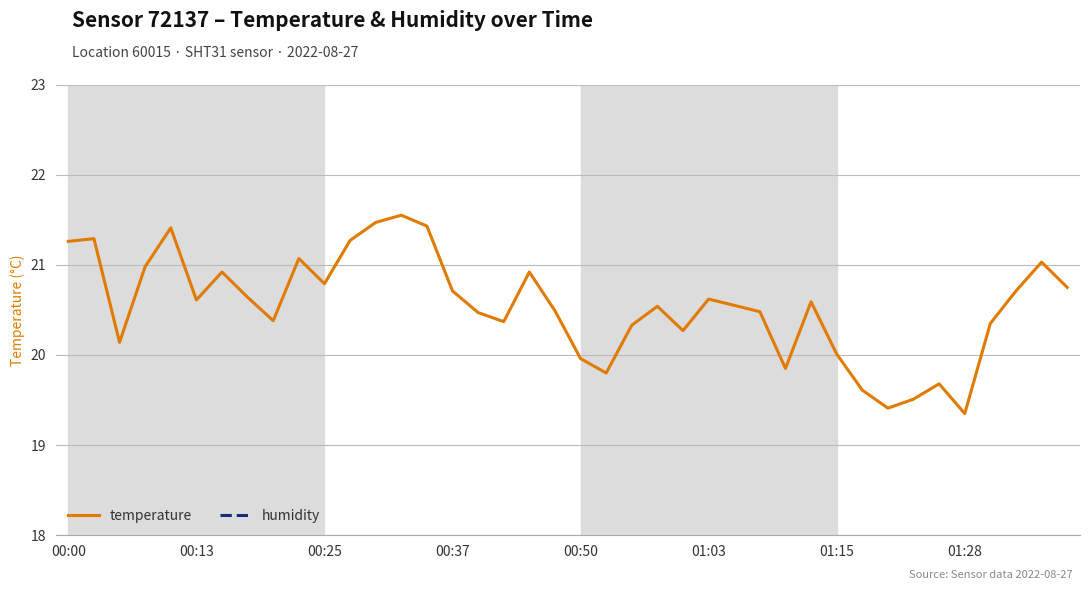

True or false: temperature has a value of 19.4 at 01:28.

True